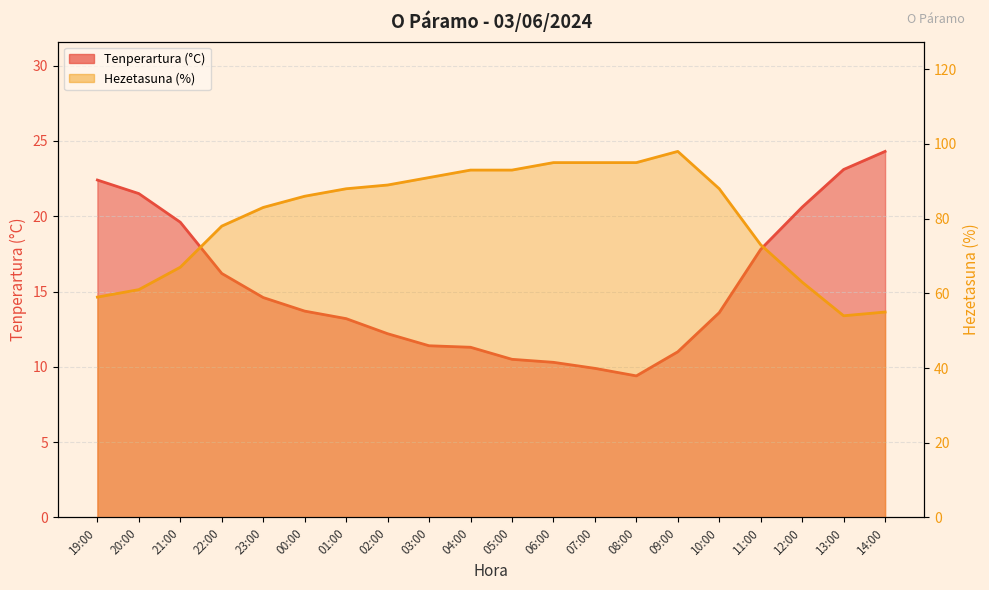

Reading left to right, extract all data points from this chart.

Tenperartura (°C): 22.4	21.5	19.6	16.2	14.6	13.7	13.2	12.2	11.4	11.3	10.5	10.3	9.9	9.4	11.0	13.6	17.8	20.6	23.1	24.3
Hezetasuna (%): 59.0	61.0	67.0	78.0	83.0	86.0	88.0	89.0	91.0	93.0	93.0	95.0	95.0	95.0	98.0	88.0	73.0	63.0	54.0	55.0